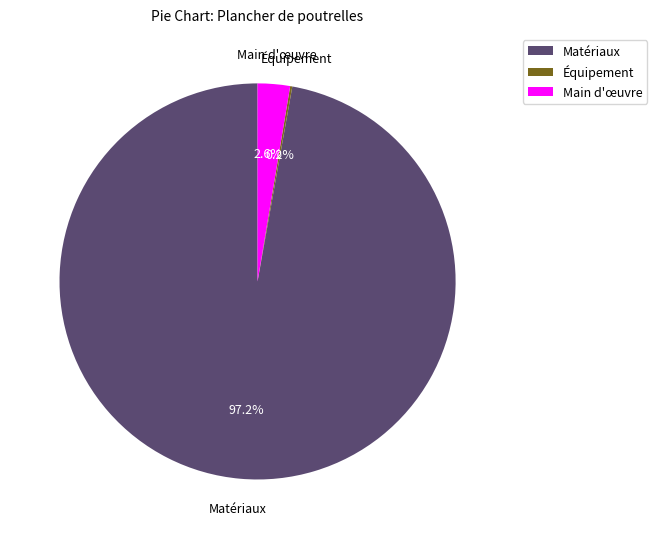

What is the largest slice in the pie chart?

Matériaux